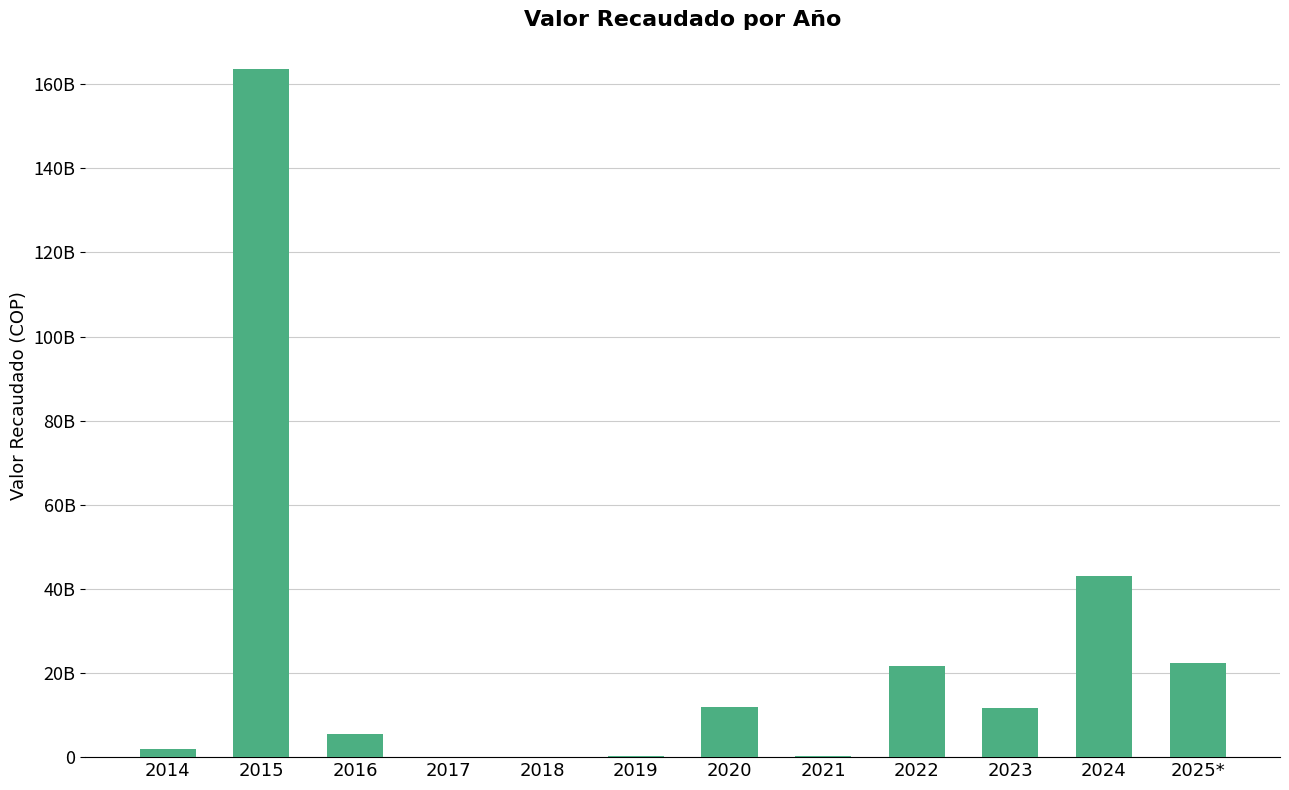

Are the bars horizontal?

No